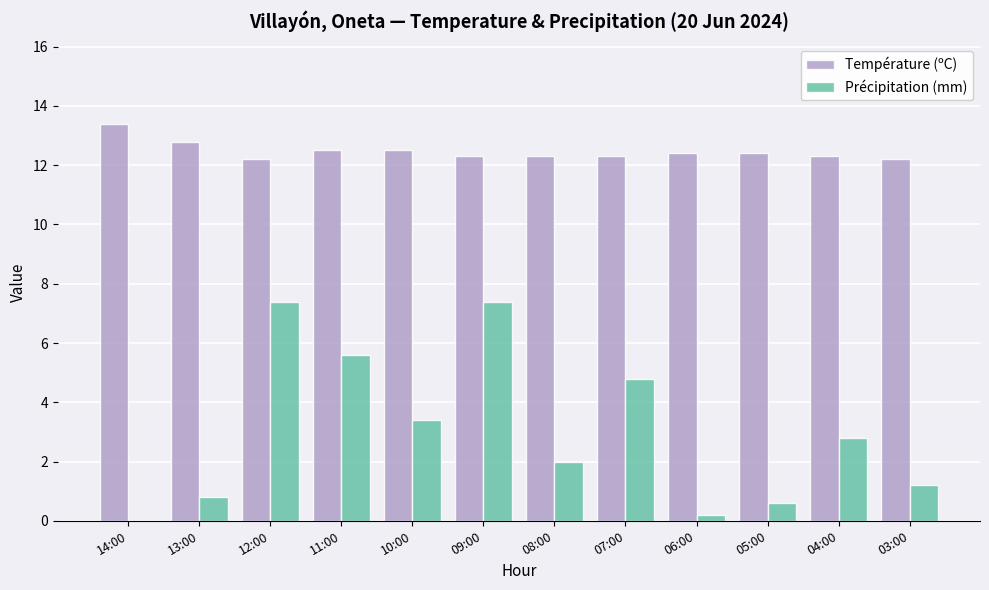

Which series changed the most between 09:00 and 07:00?

Précipitation (mm)